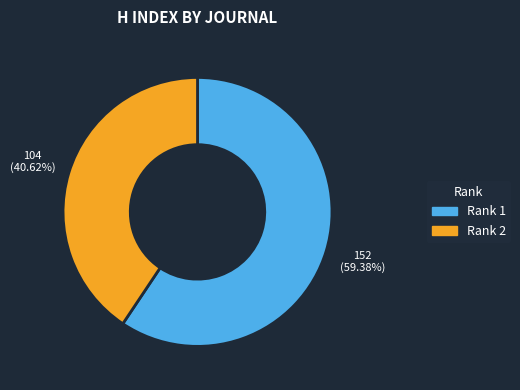

How many slices are in this pie chart?

2